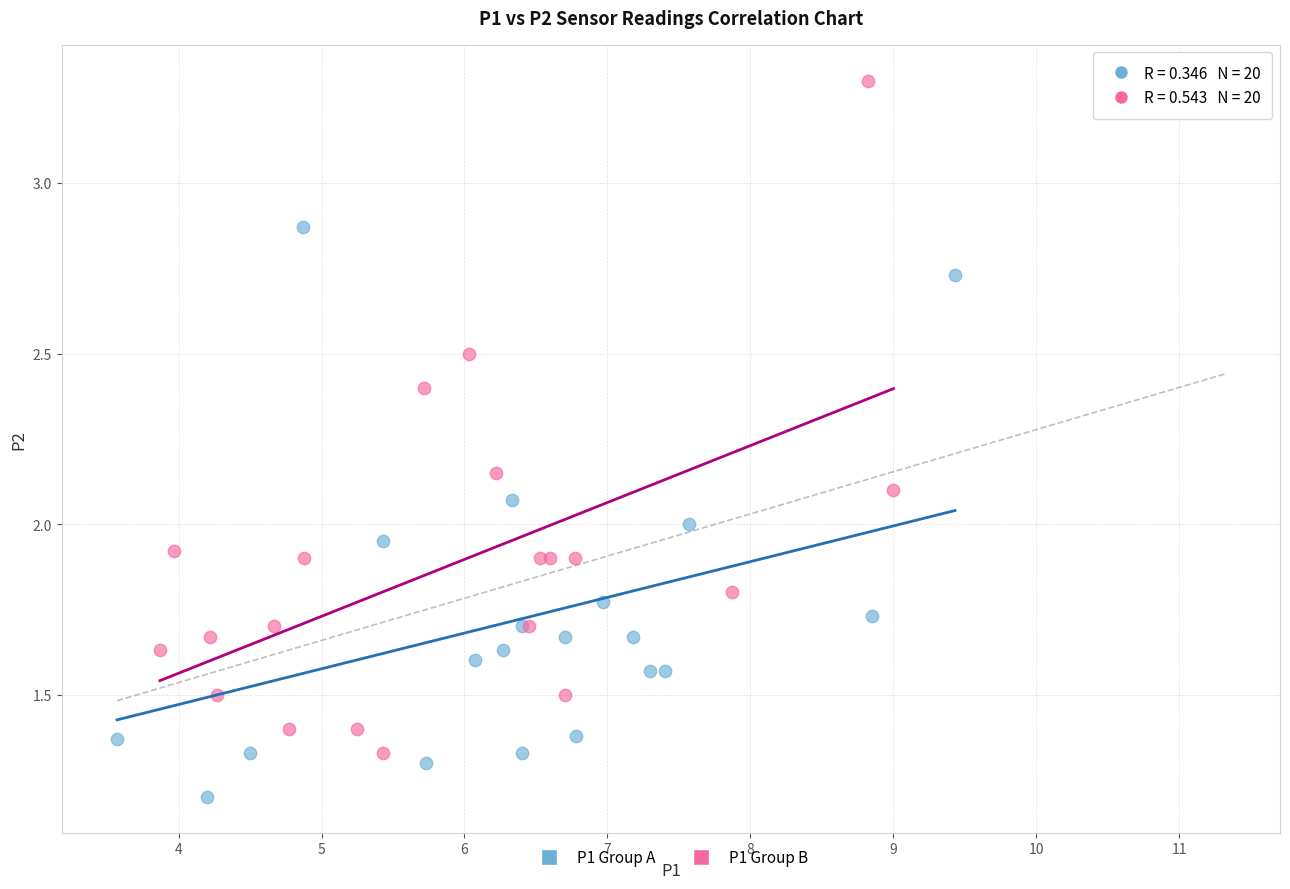

Which series contains the highest Y value?

P1 Group B